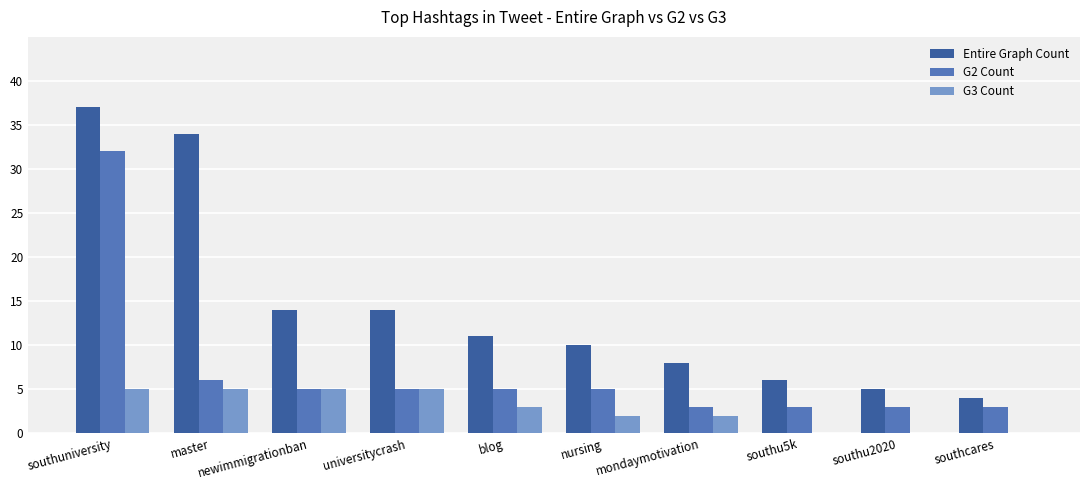

Between blog and southcares, which series saw the biggest shift?

Entire Graph Count